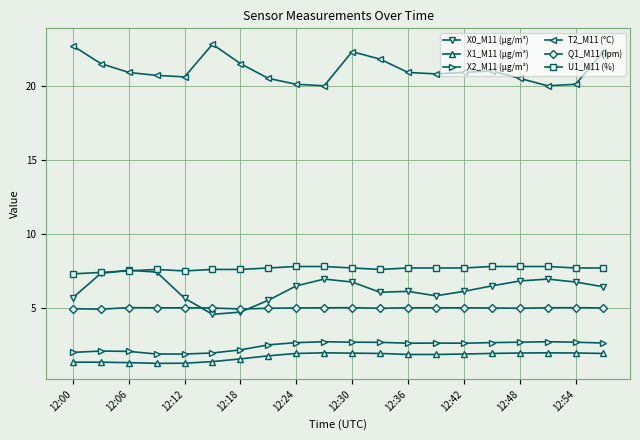

What is the value of the X2_M11 (μg/m³) point at the 1st from the left?

2.0